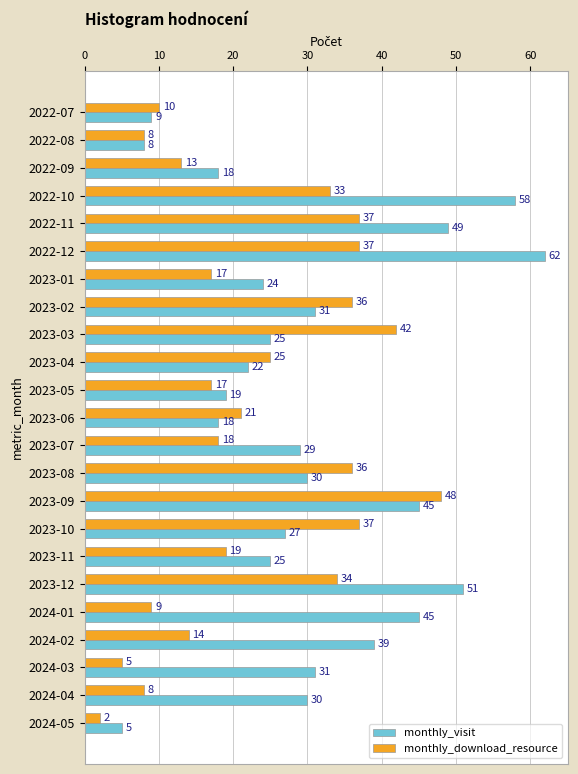

What is the difference between the second highest and minimum values in the monthly_download_resource series?

40